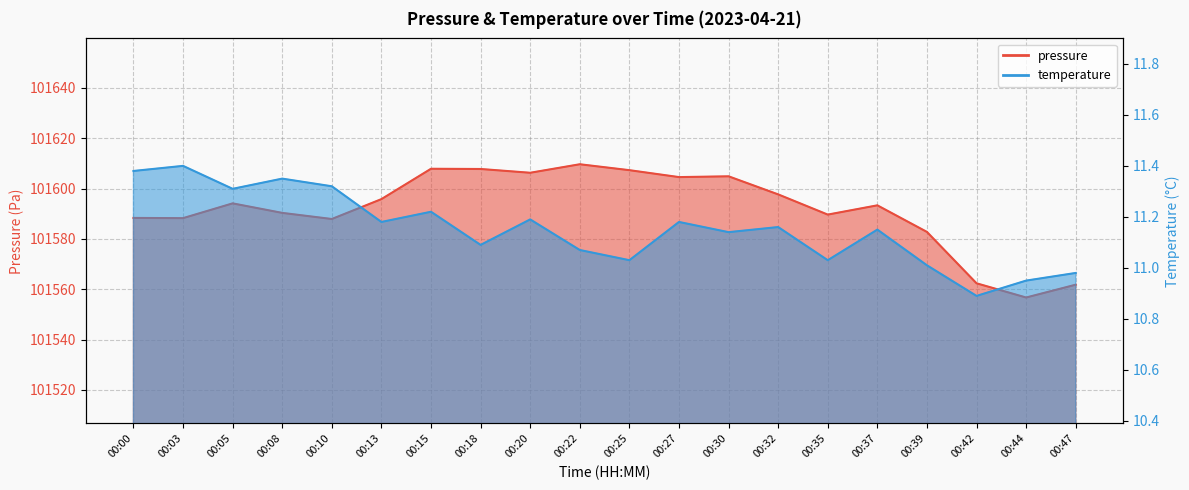

List the series in order of their overall mean, highest first.

pressure, temperature